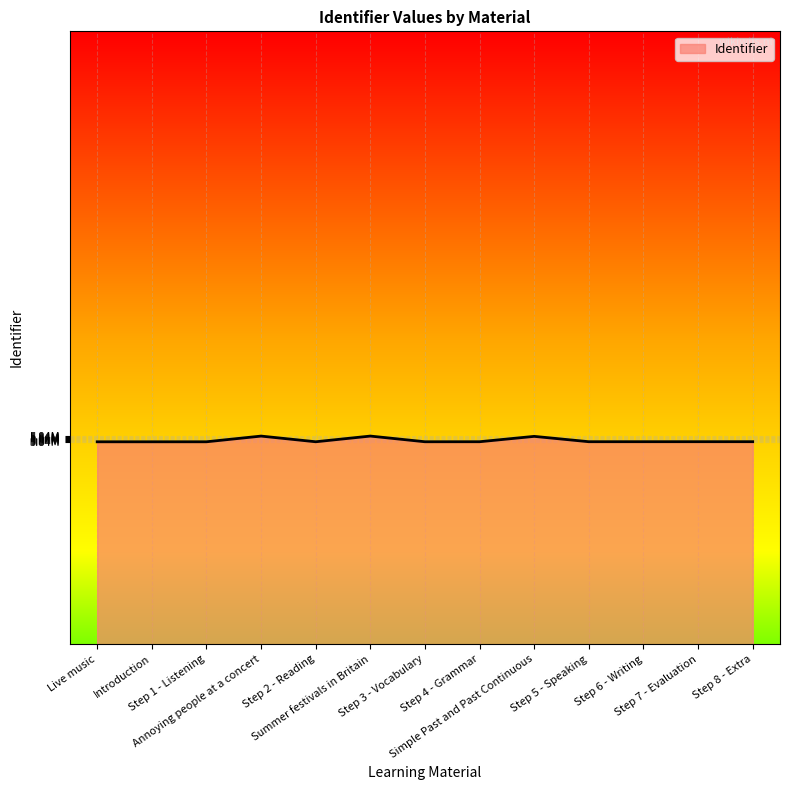

Reading left to right, extract all data points from this chart.

5.8	5.8	5.8	5.8	5.8	5.8	5.8	5.8	5.8	5.8	5.8	5.8	5.8